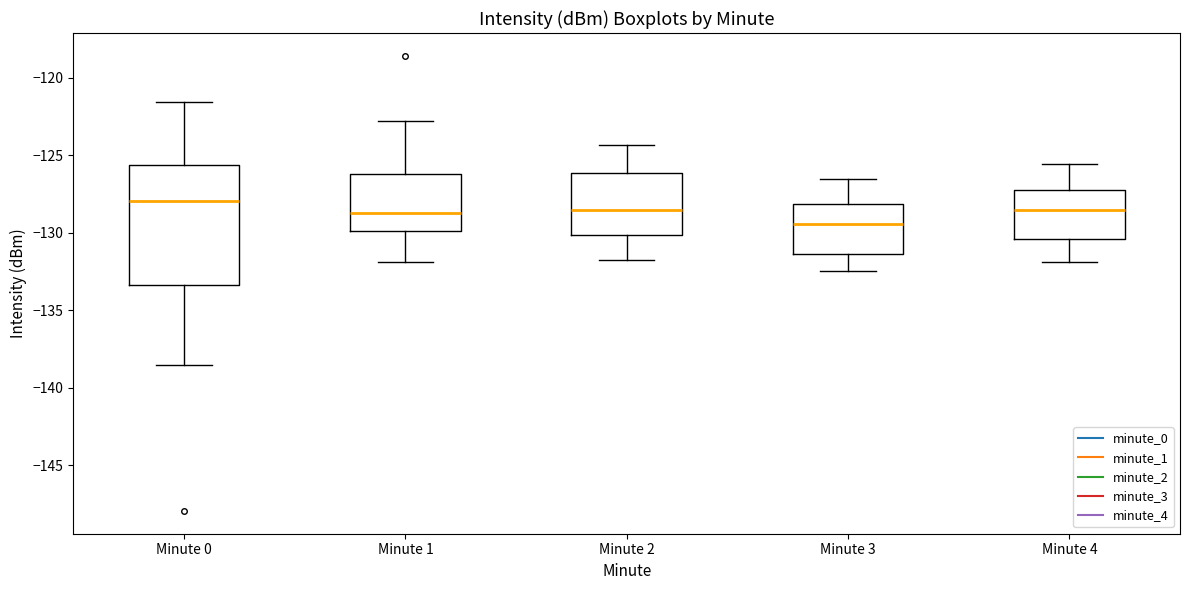

Reading left to right, transcribe this box plot: for each box, give where its median line is, the range the box spans, and where its two whiskers end, as read against the y-axis. The values are not printed on the chart, so give them approximately, as read against the axis.

Minute 0: median -128.0, box -133.5 to -125.5, whiskers -138.5 to -121.5
Minute 1: median -129.0, box -130.0 to -126.0, whiskers -132.0 to -123.0
Minute 2: median -128.5, box -130.0 to -126.0, whiskers -132.0 to -124.5
Minute 3: median -129.5, box -131.5 to -128.0, whiskers -132.5 to -126.5
Minute 4: median -128.5, box -130.5 to -127.0, whiskers -132.0 to -125.5